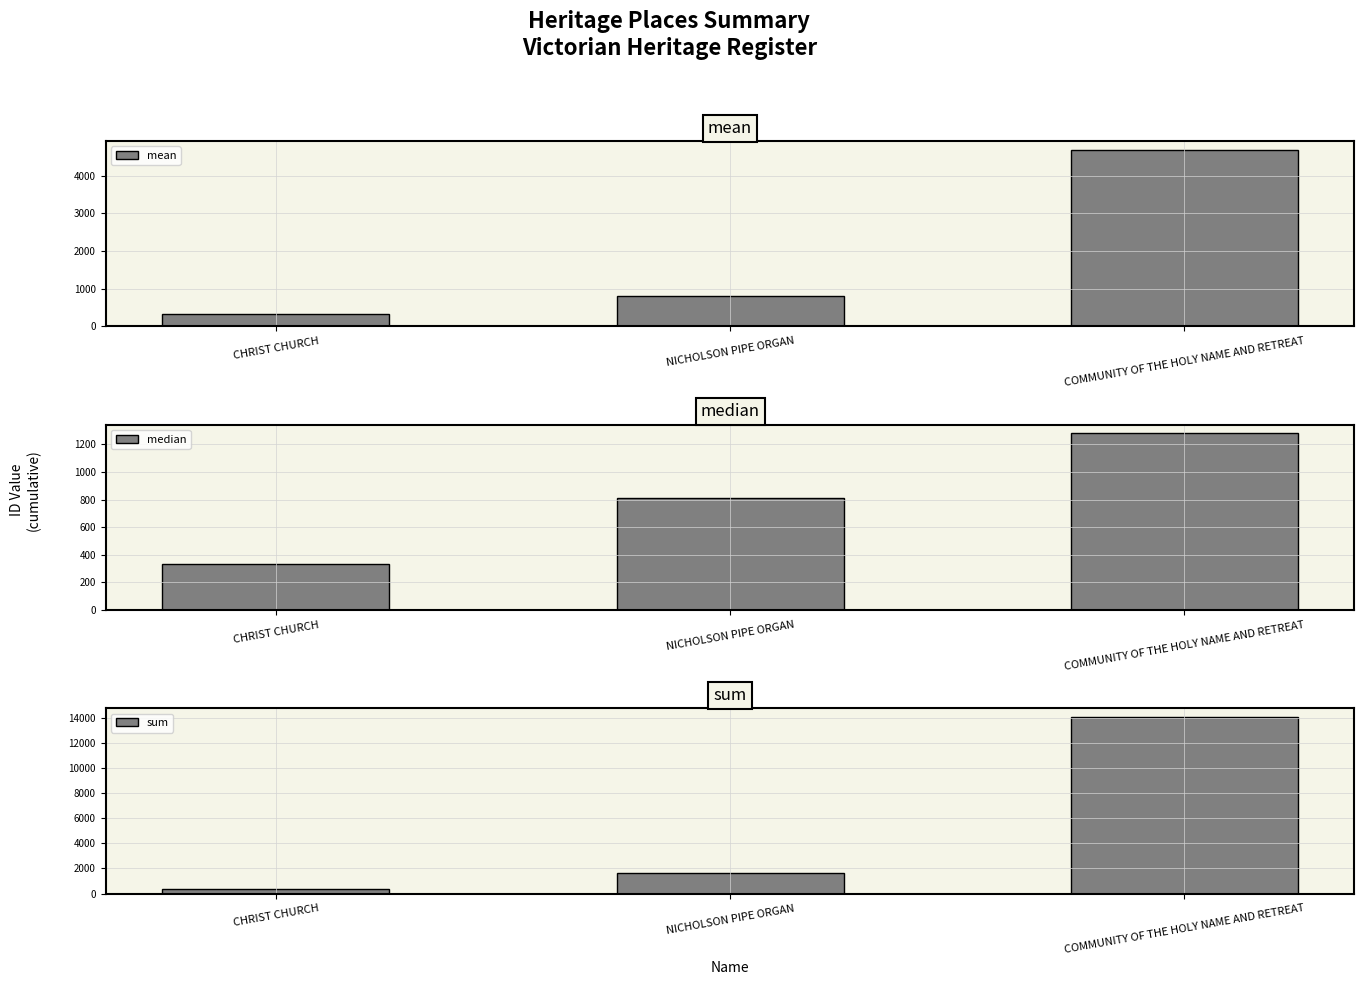

What is the difference between the mean values at CHRIST CHURCH and NICHOLSON PIPE ORGAN?

471.5